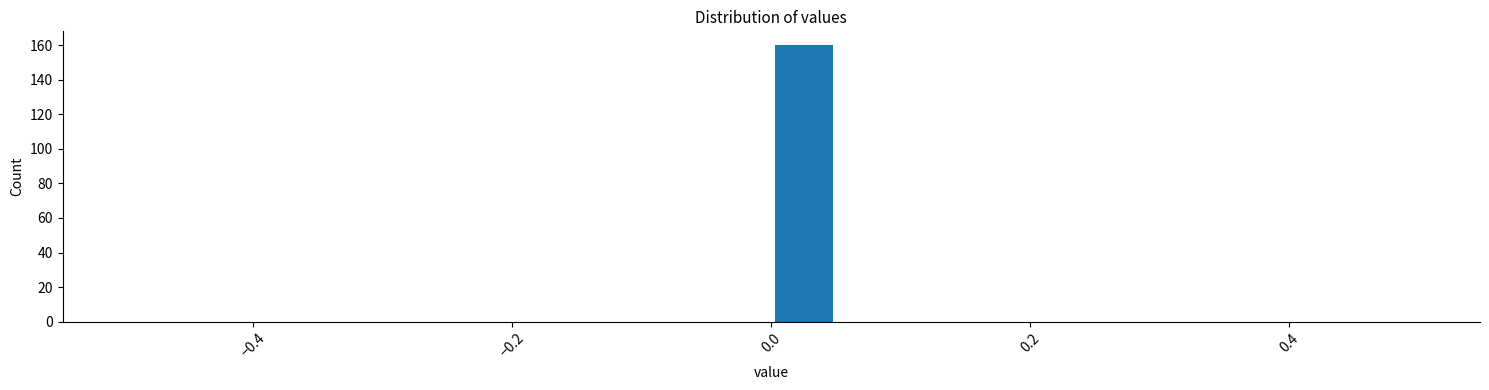

Read against the x-axis, roughly where is the centre of the tallest bar?

0.02